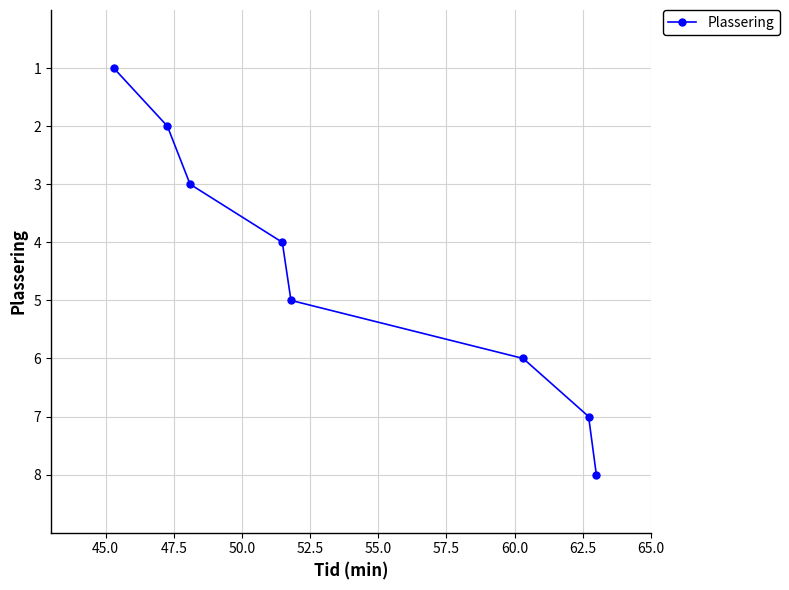

What is the greatest value displayed?

8